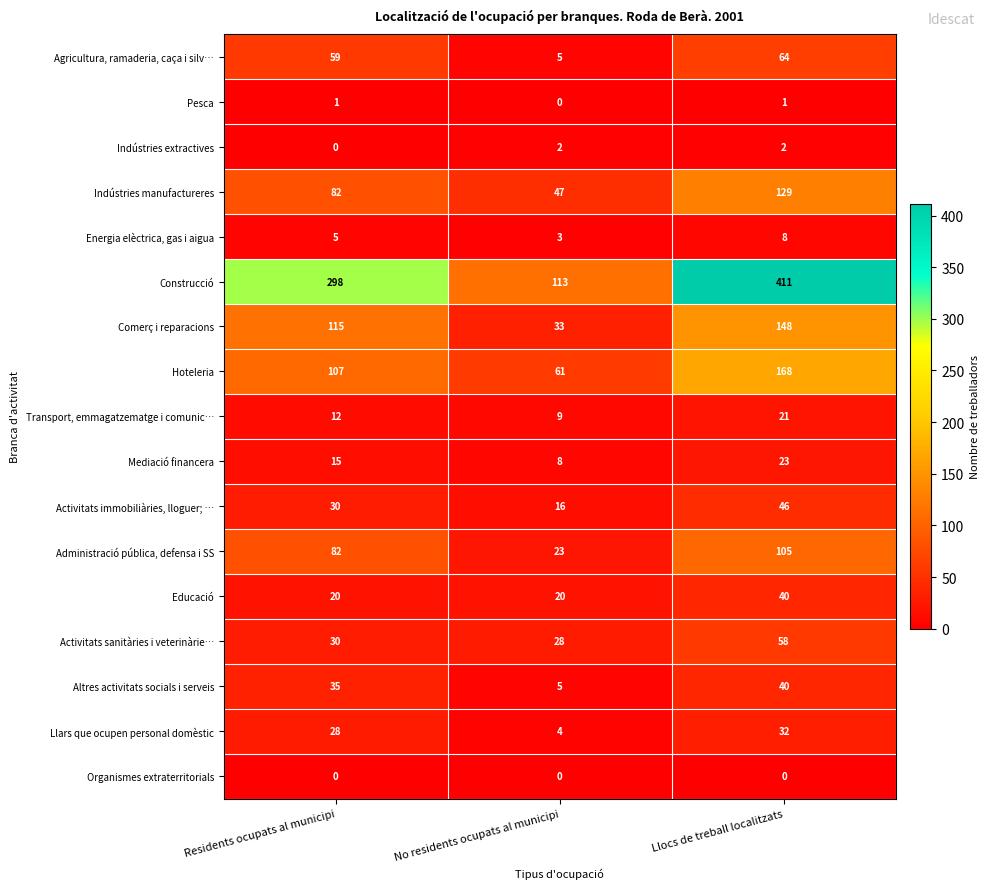

Rank the categories by Administració pública, defensa i SS value from lowest to highest.

No residents ocupats al municipi, Residents ocupats al municipi, Llocs de treball localitzats